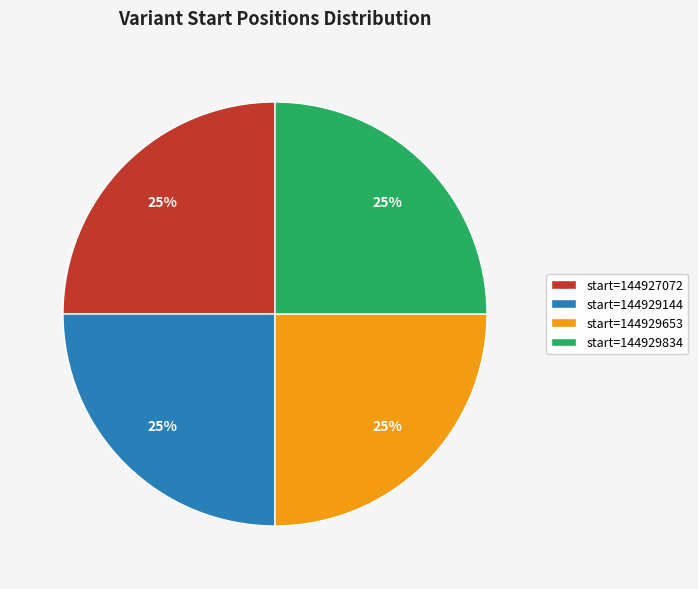

Is start=144927072 the majority of the pie?

No